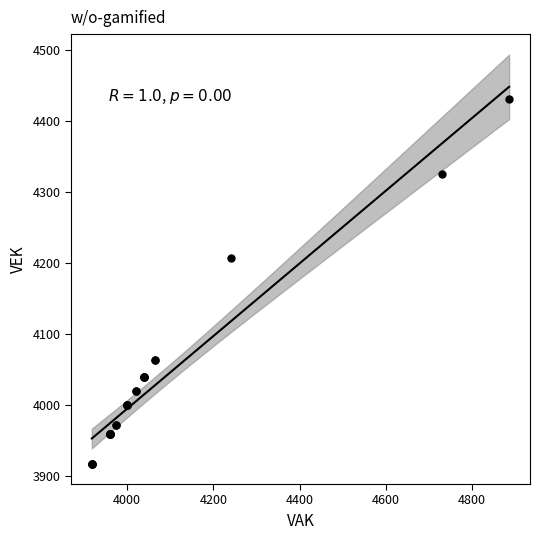

What Y value in the scatter plot is closest to 4175?

4208